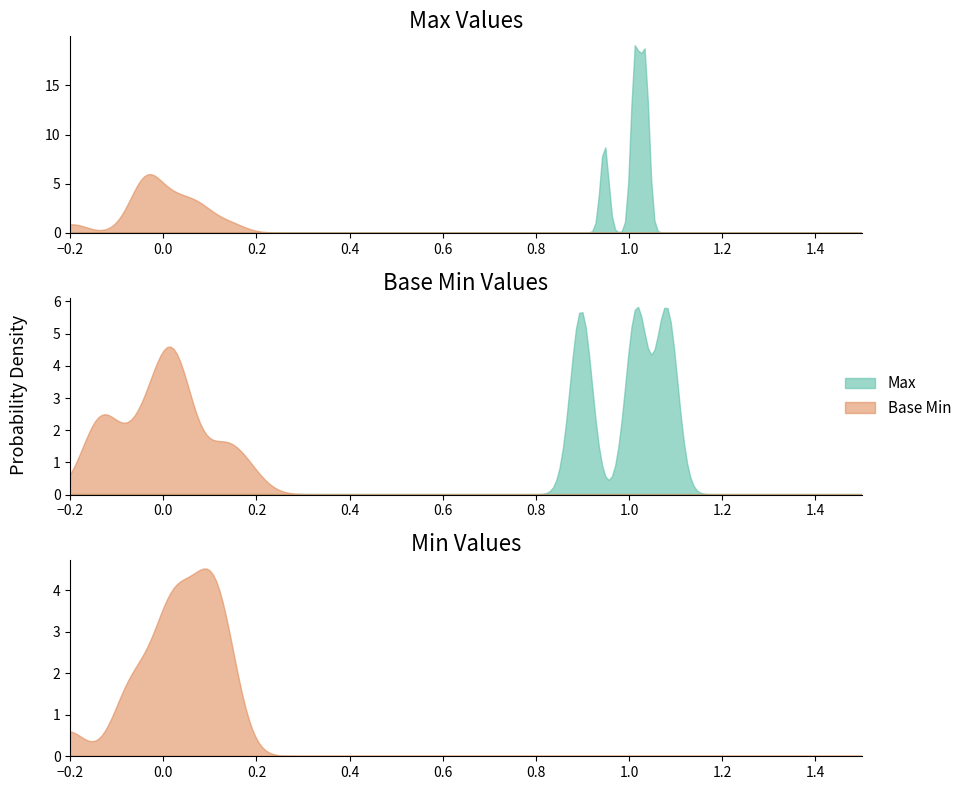

How many series are shown in this chart?

2